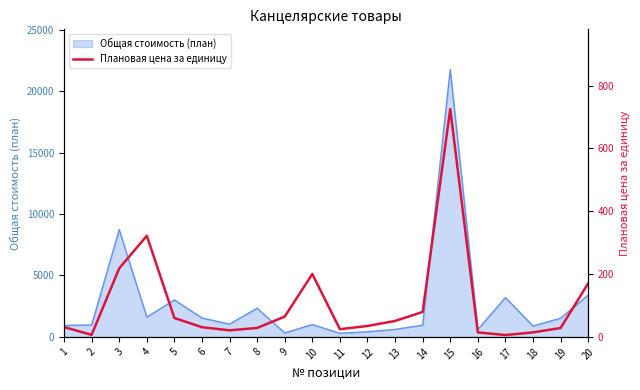

Approximately how many times larger is the value at 12 compared to 2?

5.4